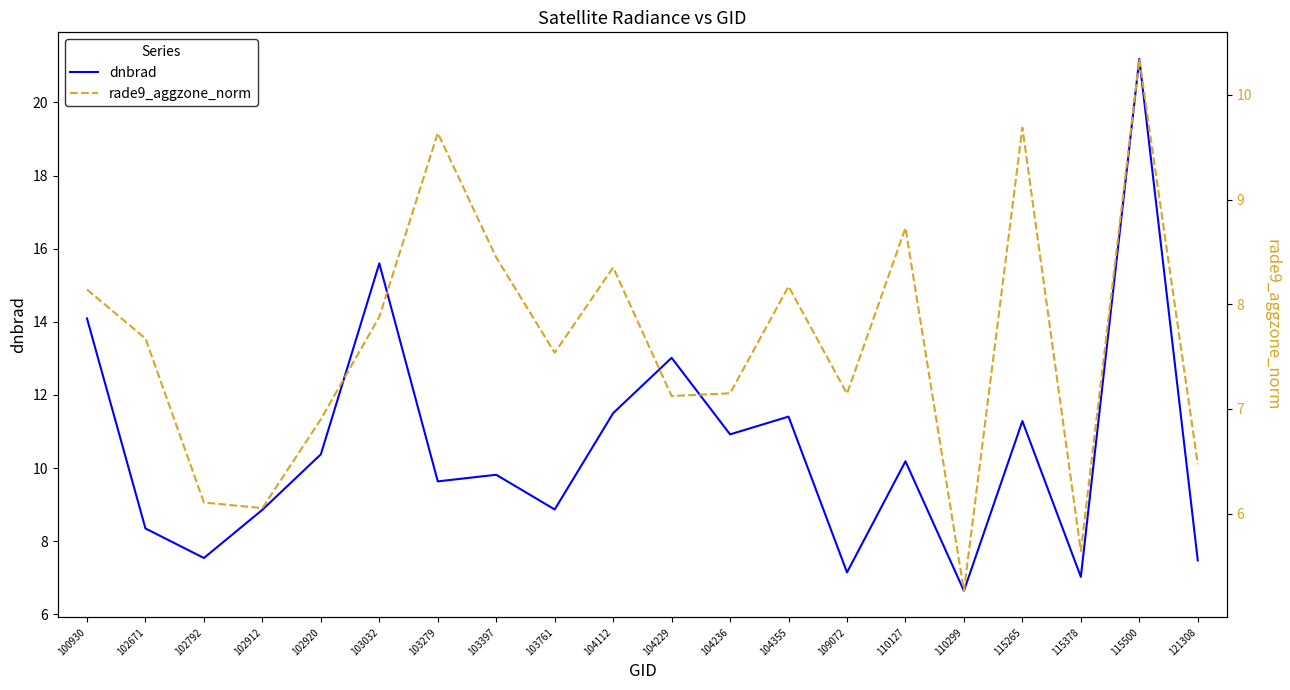

What is the value of the rade9_aggzone_norm point at the 1st from the left?

8.1